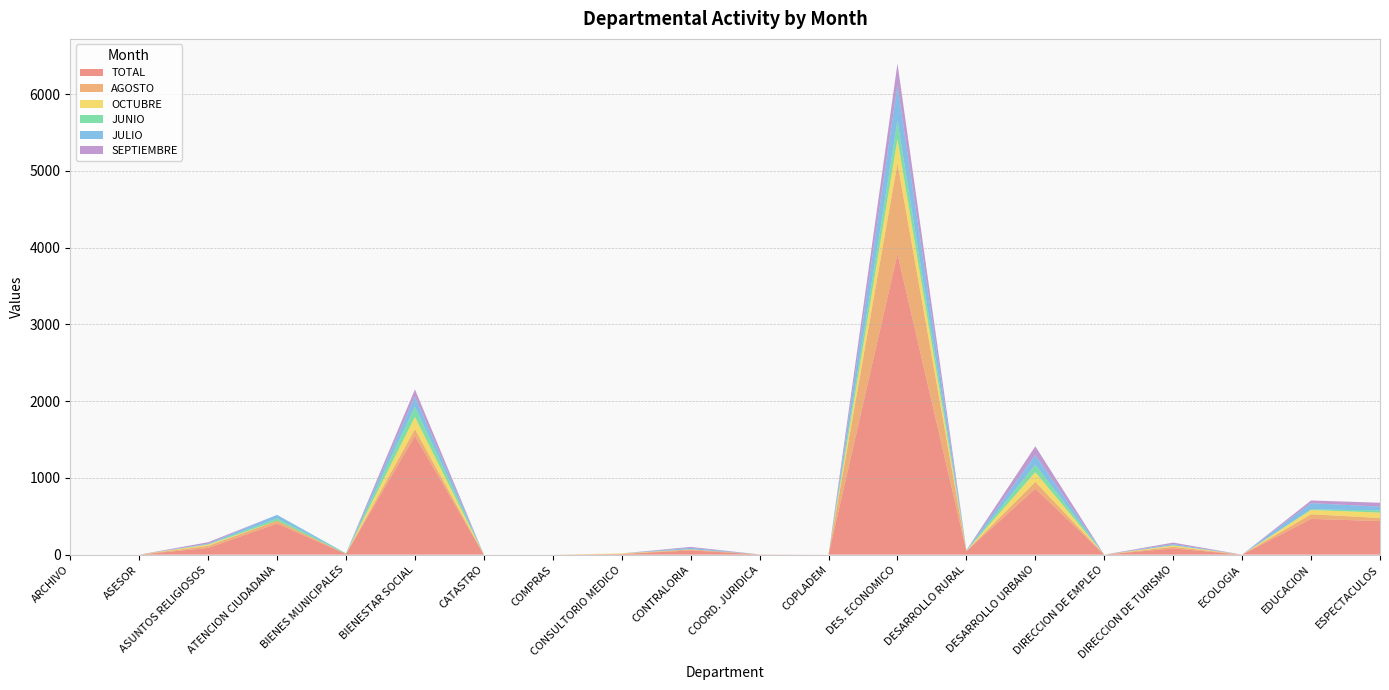

Reading right to left, transcribe all the data shown in this chart.

TOTAL: 437	466	0	81	0	860	44	3918	0	3	55	8	0	0	1548	9	405	87	0	0
AGOSTO: 41	60	0	22	0	89	4	1184	0	0	14	0	0	0	87	0	37	27	0	0
OCTUBRE: 70	56	0	17	0	126	1	313	0	0	0	8	0	0	160	0	0	16	0	0
JUNIO: 28	8	0	2	0	96	3	235	0	0	1	0	0	0	132	8	30	5	0	0
JULIO: 49	81	0	16	0	128	5	466	0	0	18	0	0	0	133	0	46	8	0	0
SEPTIEMBRE: 51	35	0	19	0	113	1	284	0	0	13	0	0	0	93	0	0	19	0	0